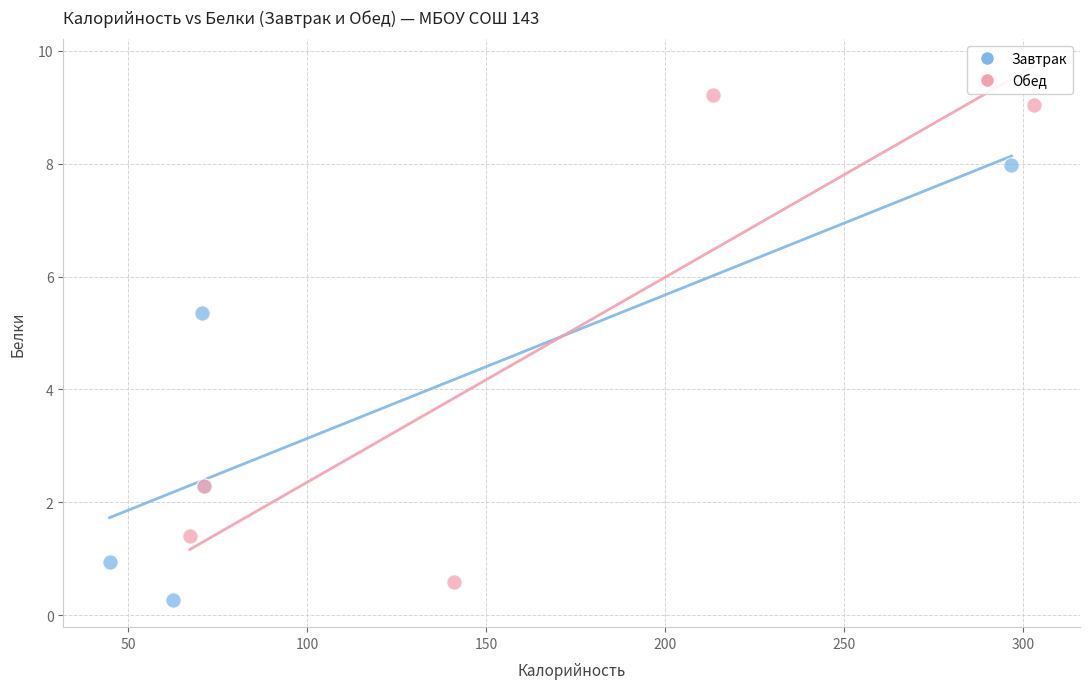

Which series reaches the maximum Y coordinate?

Обед